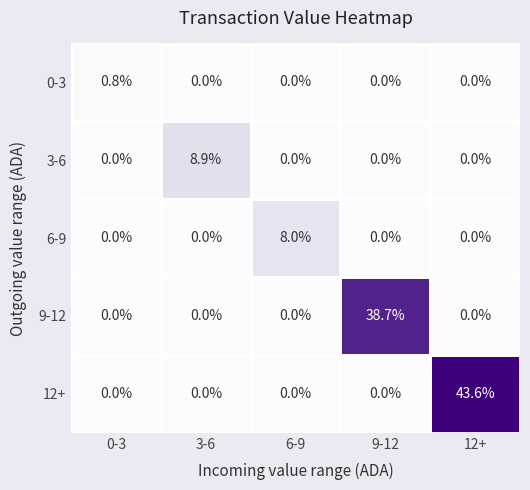

What is the difference between the highest and lowest values at 6-9?

8.0